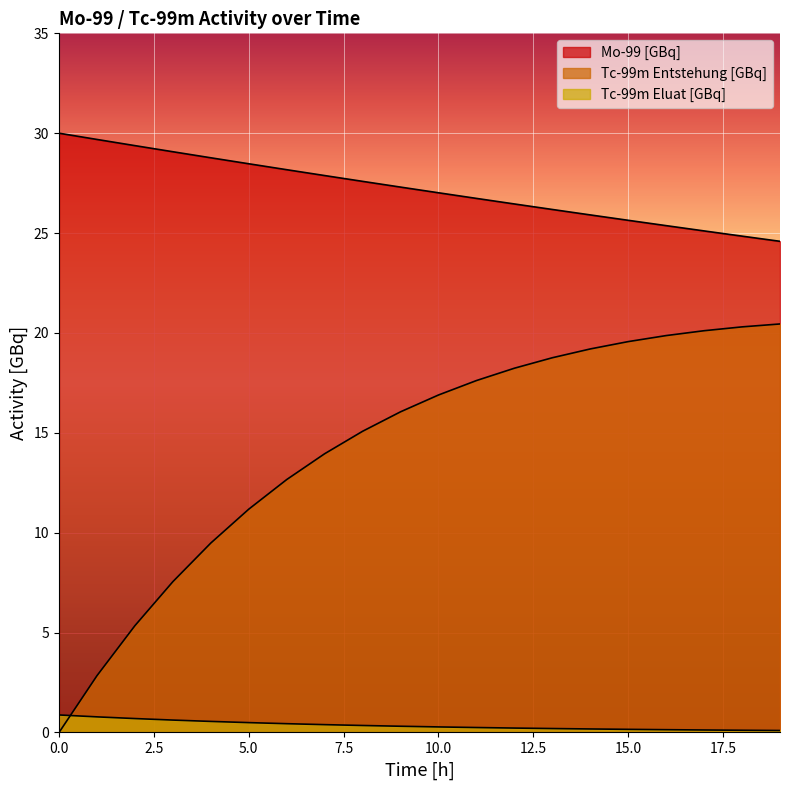

What is the average value of the Tc-99m Entstehung [GBq] series?

14.3